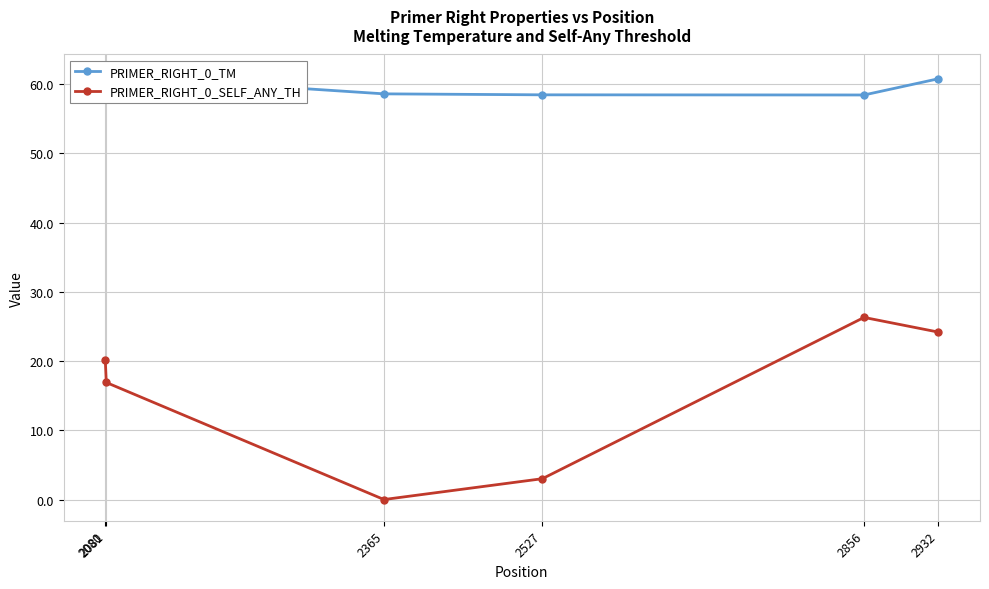

What are all the series names shown in the legend?

PRIMER_RIGHT_0_TM, PRIMER_RIGHT_0_SELF_ANY_TH